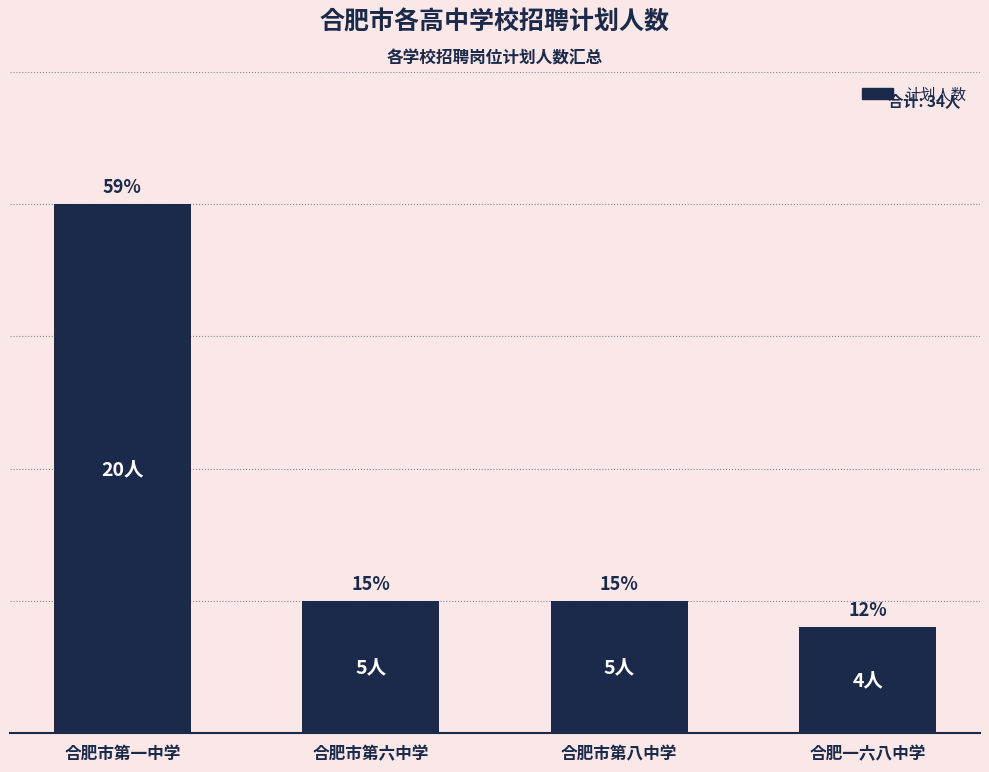

The value at 合肥一六八中学 is 4. True or false?

True